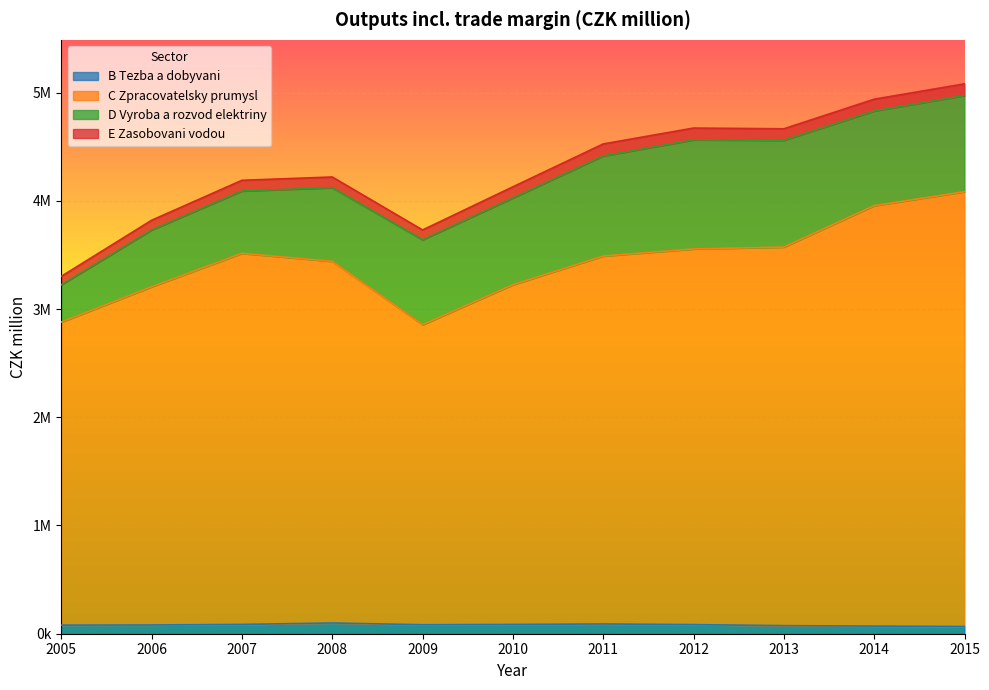

At how many categories does at least one series exceed 3775450?

2